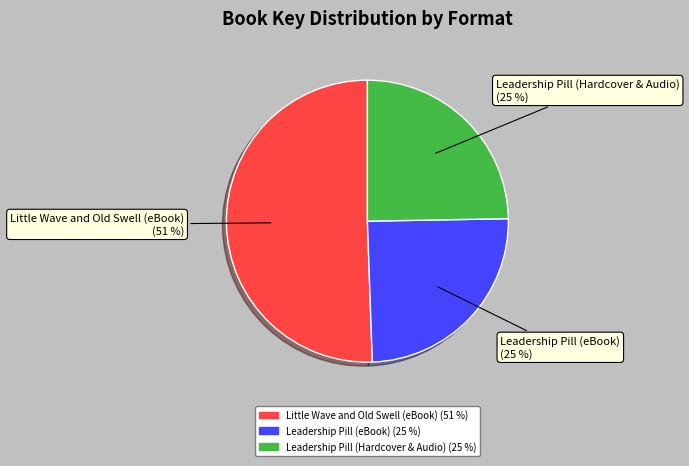

To the nearest percent, what is the average slice percentage?

33%